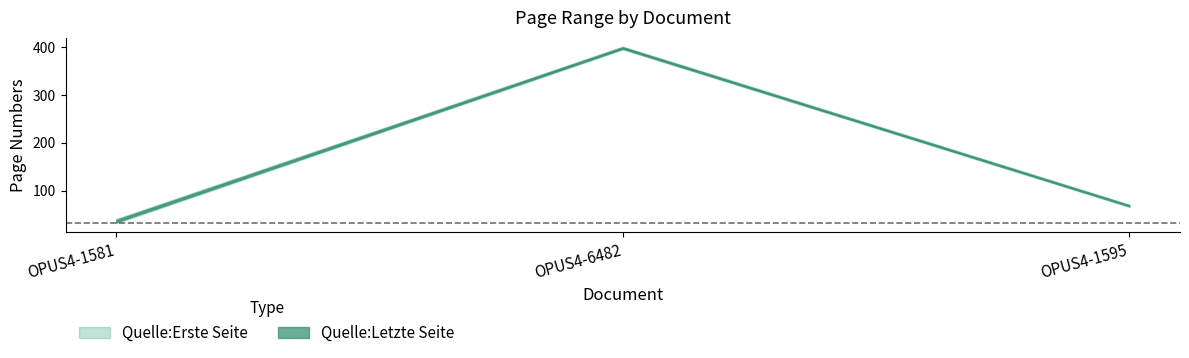

How many values in the Quelle:Letzte Seite series exceed 71?

1